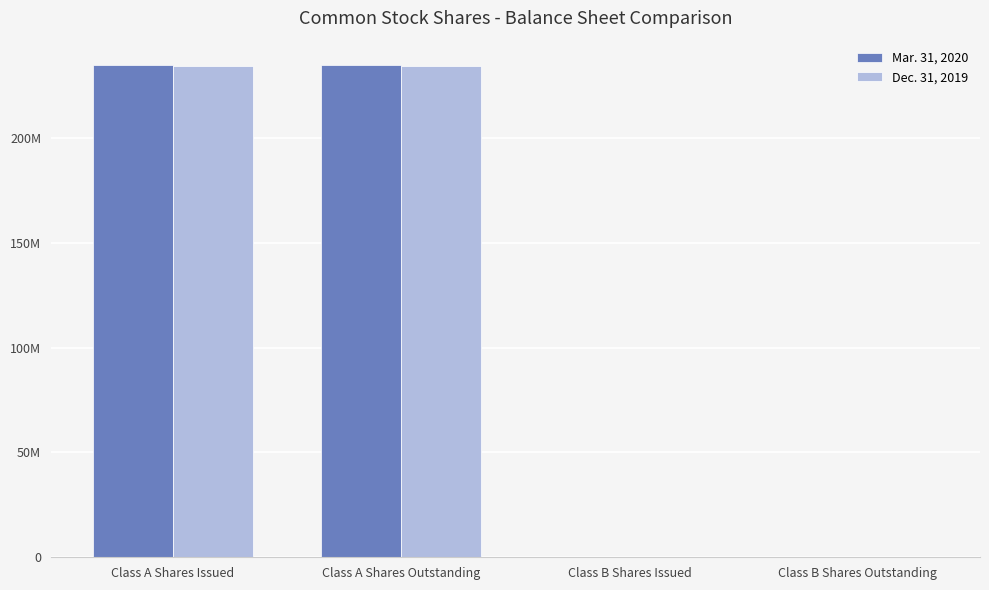

The value of Mar. 31, 2020 at Class B Shares Outstanding is 17117. True or false?

False